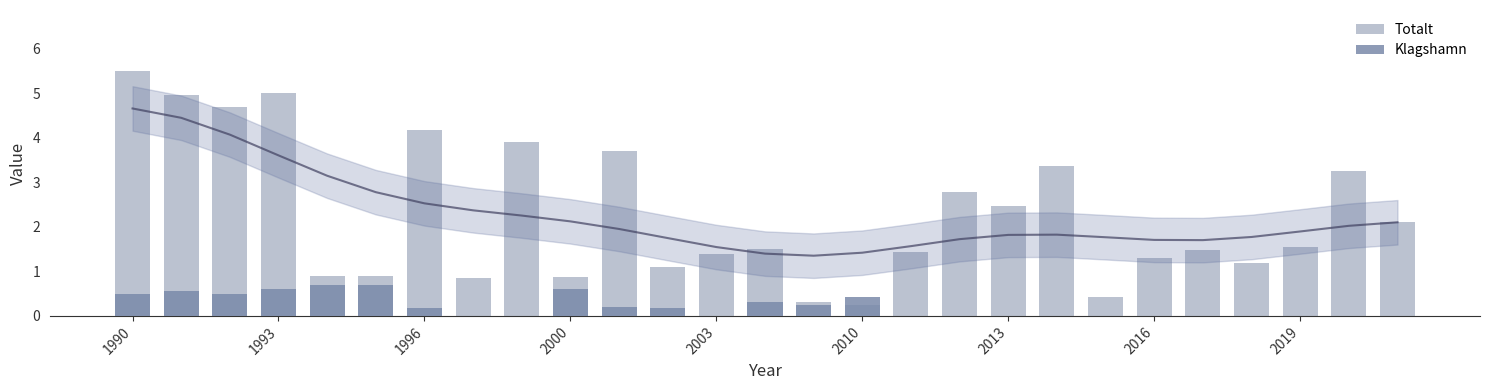

Rank the series by their average value, from lowest to highest.

Klagshamn, Totalt